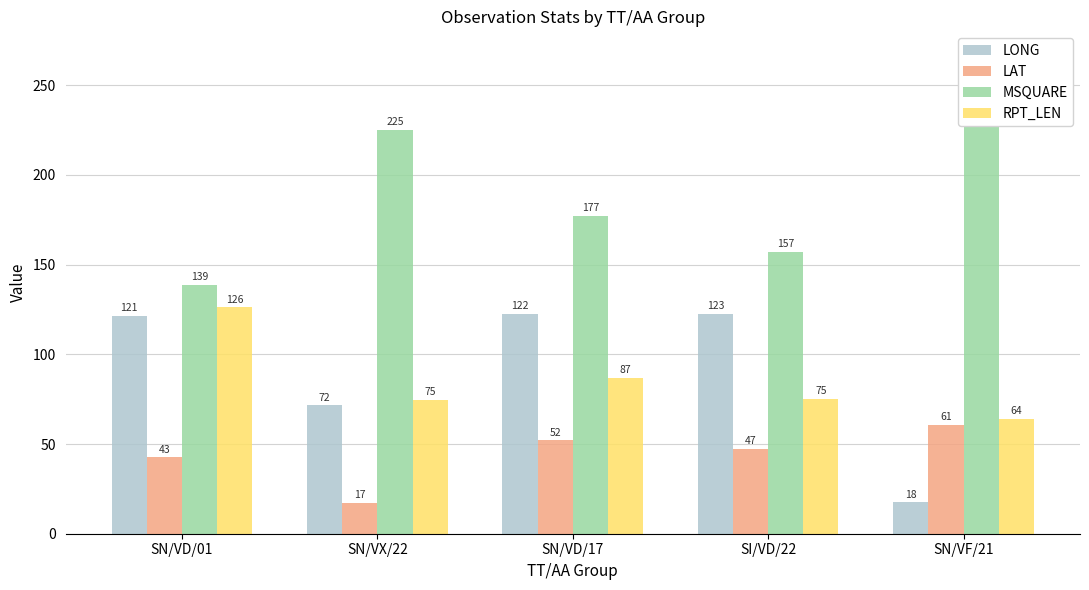

Where does the RPT_LEN series first go above 75?

SN/VD/01